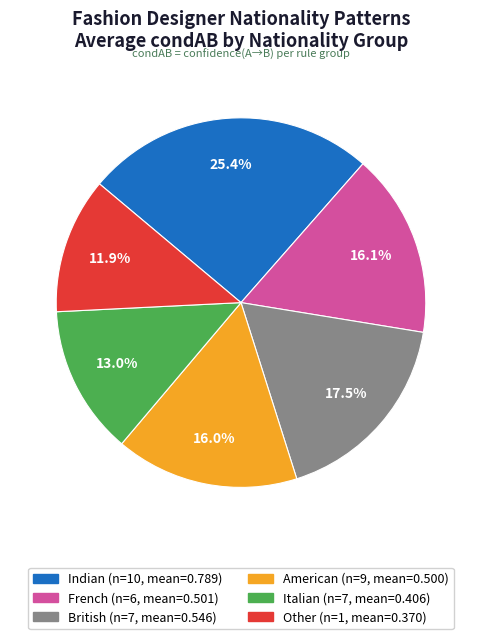

Does any single category account for the majority?

No